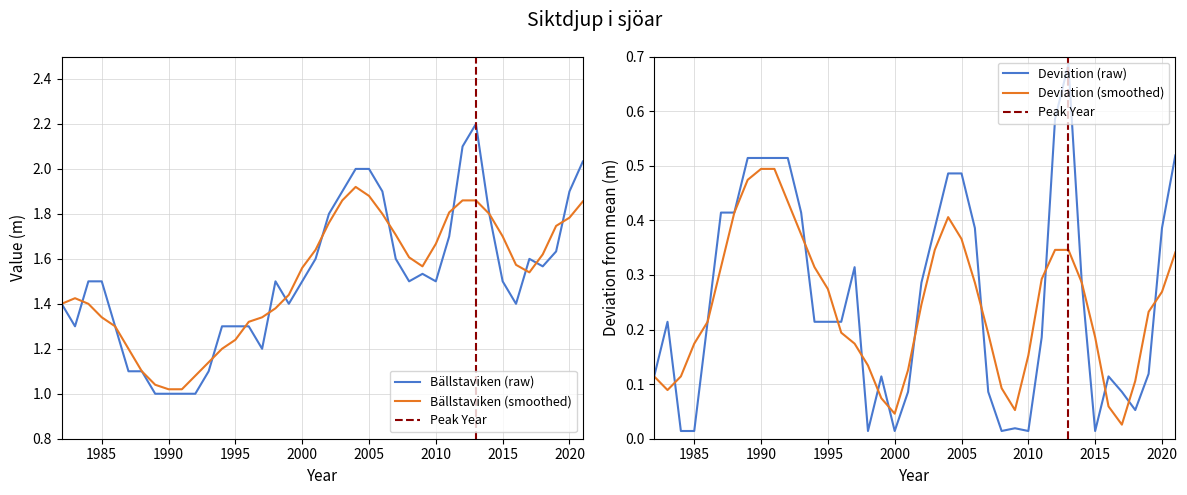

What is the change in value from 1985 to 1992?

-0.5